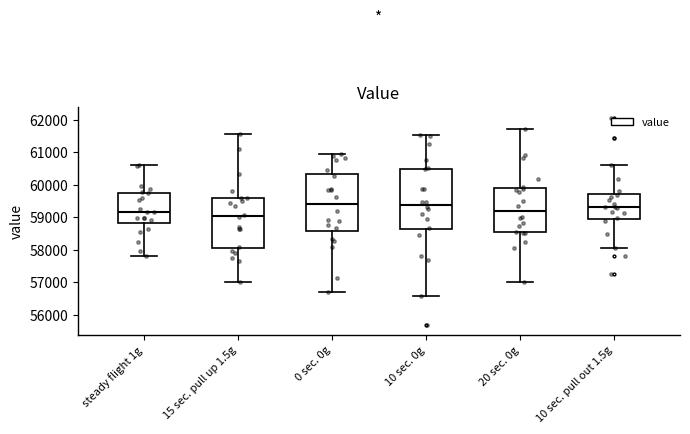

Reading left to right, transcribe this box plot: for each box, give where its median line is, the range the box spans, and where its two whiskers end, as read against the y-axis. The values are not printed on the chart, so give them approximately, as read against the axis.

steady flight 1g: median 59200, box 58800 to 59800, whiskers 57800 to 60600
15 sec. pull up 1.5g: median 59000, box 58100 to 59600, whiskers 57000 to 61600
0 sec. 0g: median 59400, box 58600 to 60300, whiskers 56700 to 60900
10 sec. 0g: median 59400, box 58600 to 60500, whiskers 56600 to 61500
20 sec. 0g: median 59200, box 58500 to 59900, whiskers 57000 to 61700
10 sec. pull out 1.5g: median 59300, box 59000 to 59700, whiskers 58100 to 60600